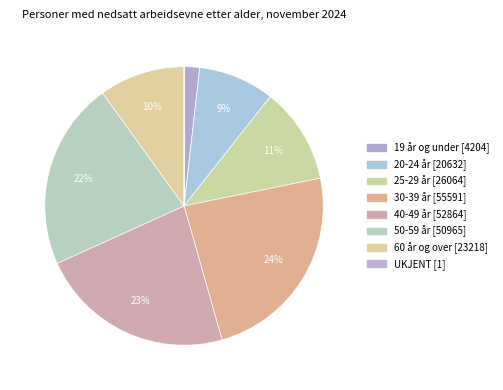

Does any single category account for the majority?

No